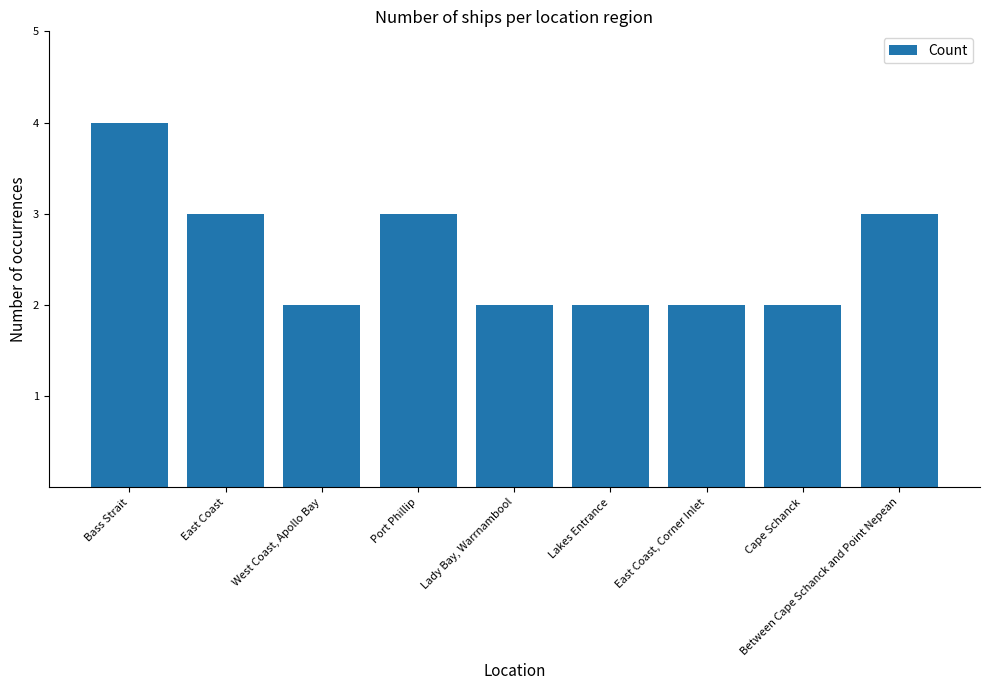

Read the value at Lady Bay, Warrnambool.

2